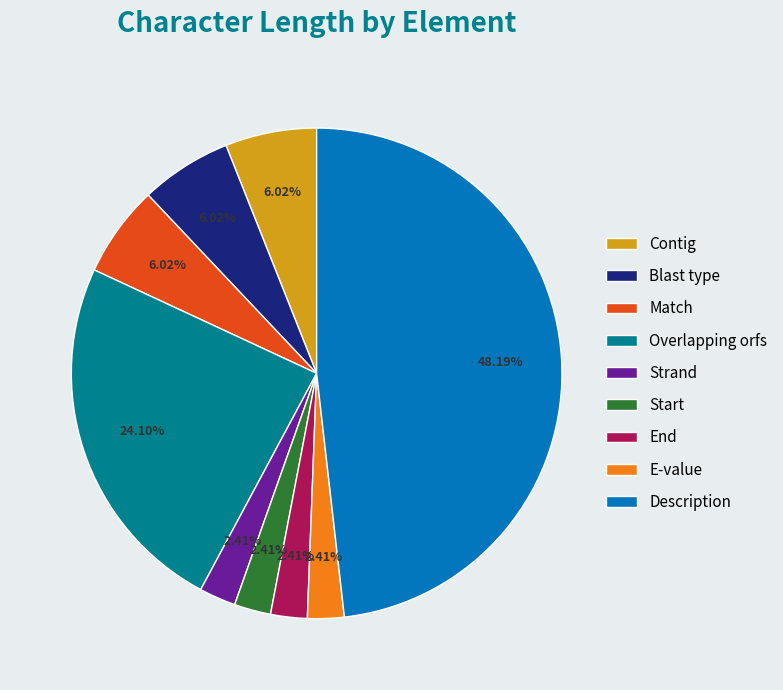

Is there a majority slice in this chart?

No